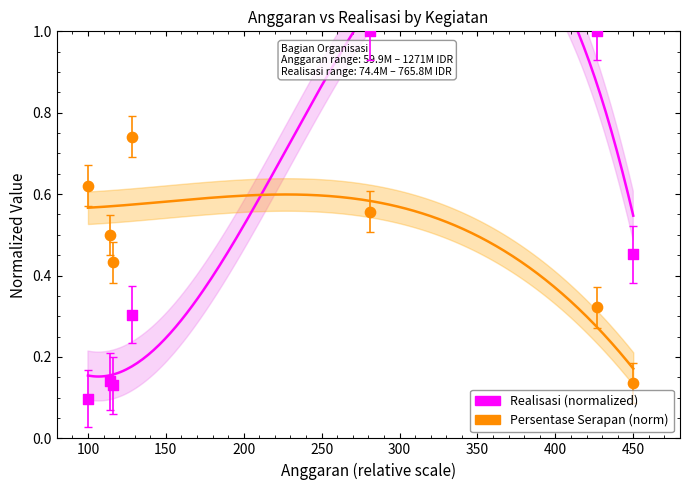

Which series contains the highest Y value?

Realisasi (normalized)